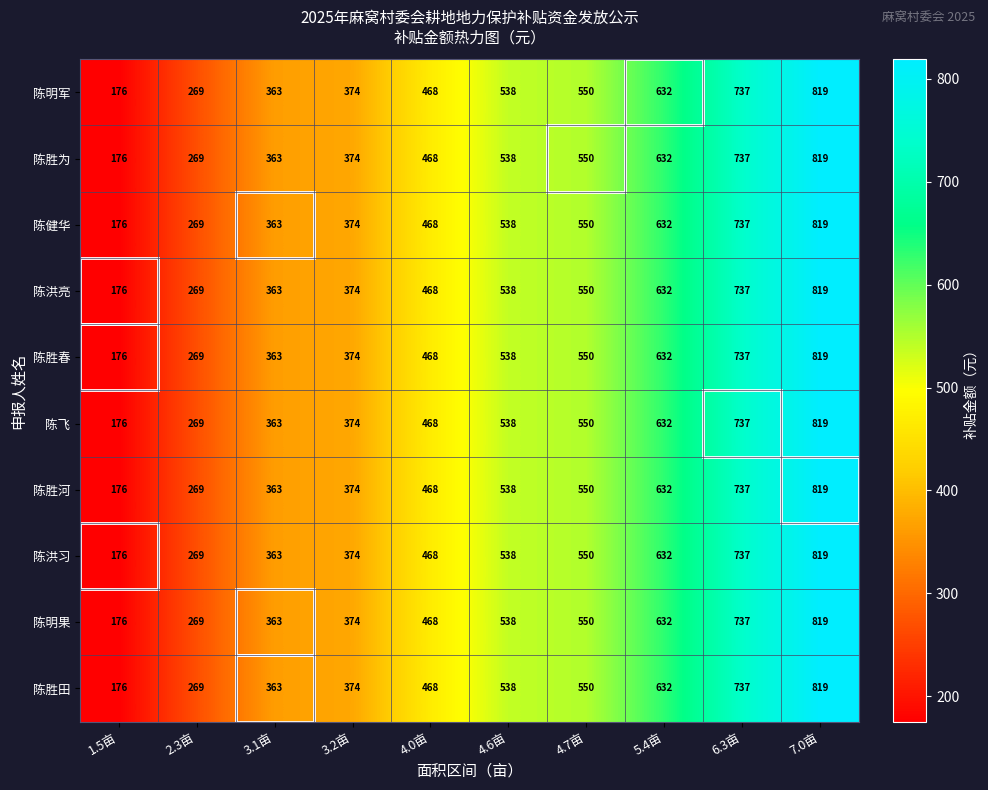

What is the sum of the 陈洪亮 values at 5.4亩 and 4.0亩?

1100